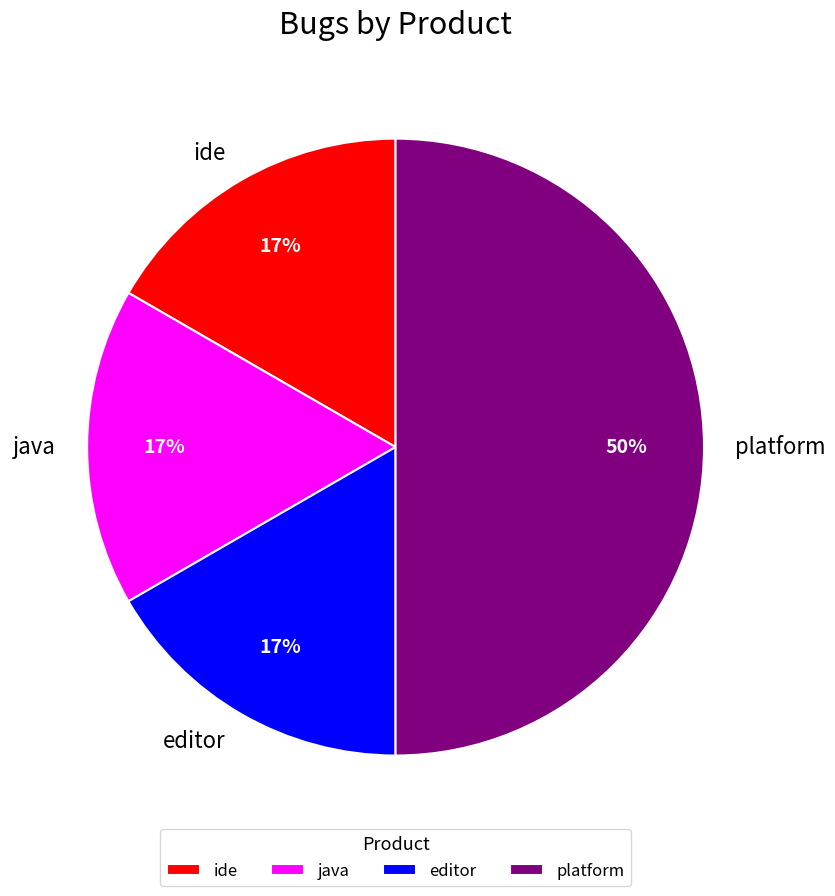

To the nearest percent, what is the difference between the largest and smallest slice percentages?

33%